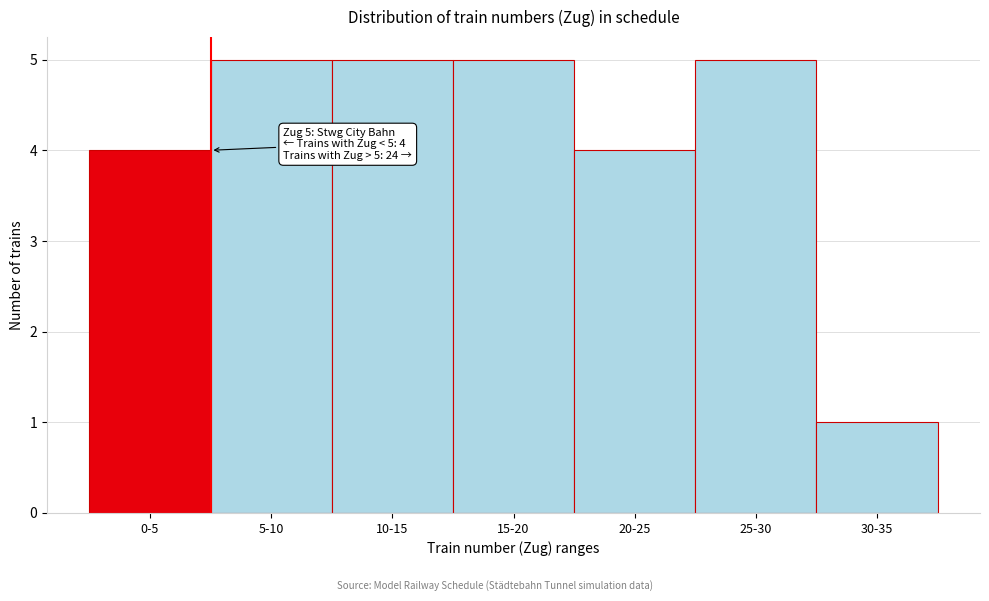

Reading left to right, transcribe all the data shown in this chart.

0-5=4	5-10=5	10-15=5	15-20=5	20-25=4	25-30=5	30-35=1